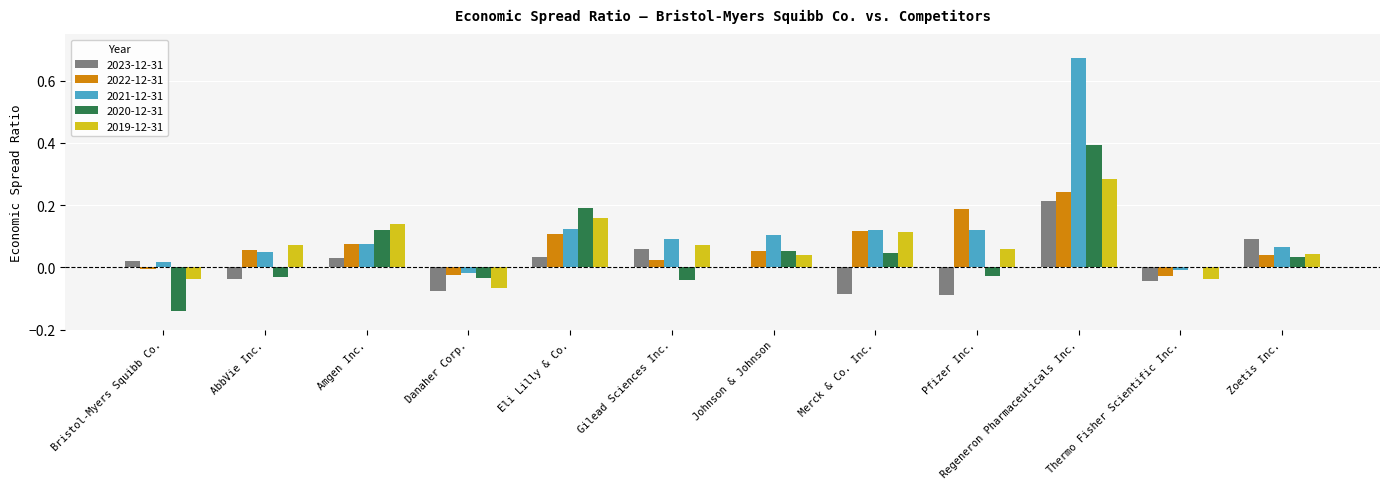

What is the sum of all 2021-12-31 values?

1.4